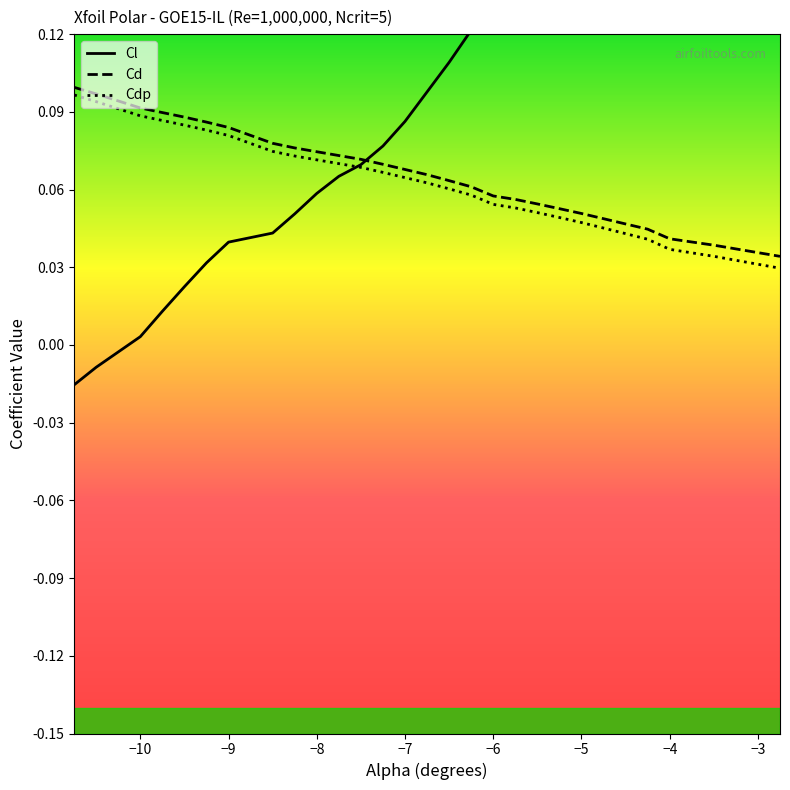

How many series are shown in this chart?

3